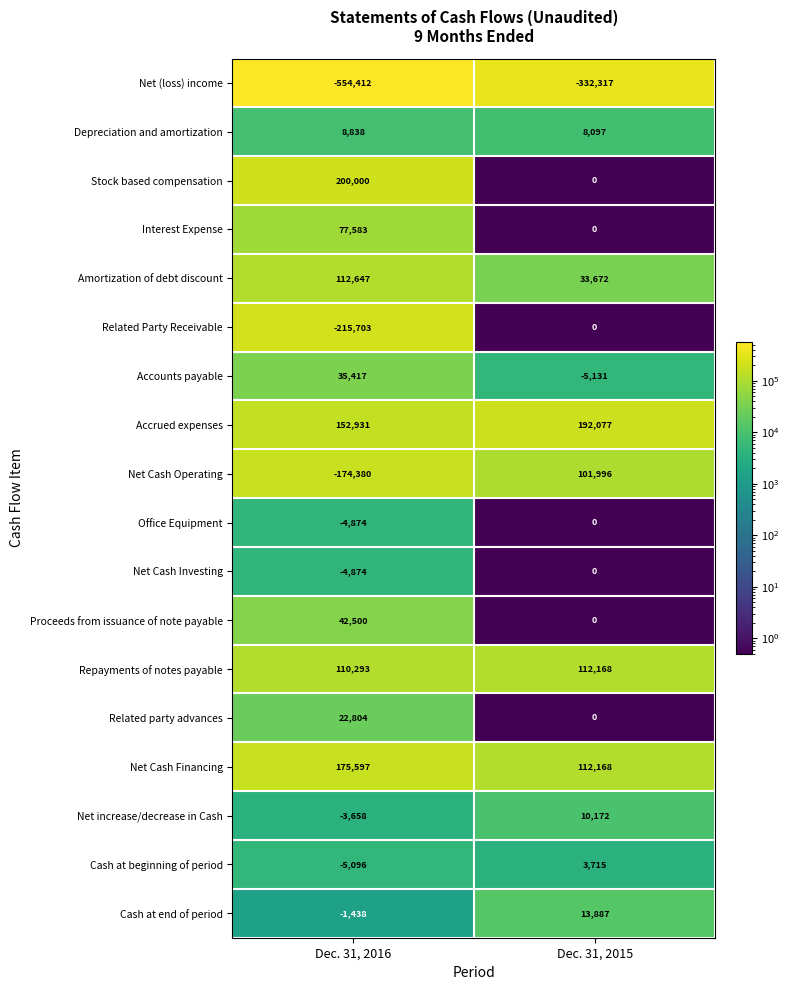

Which series has the largest total across all categories?

Accrued expenses